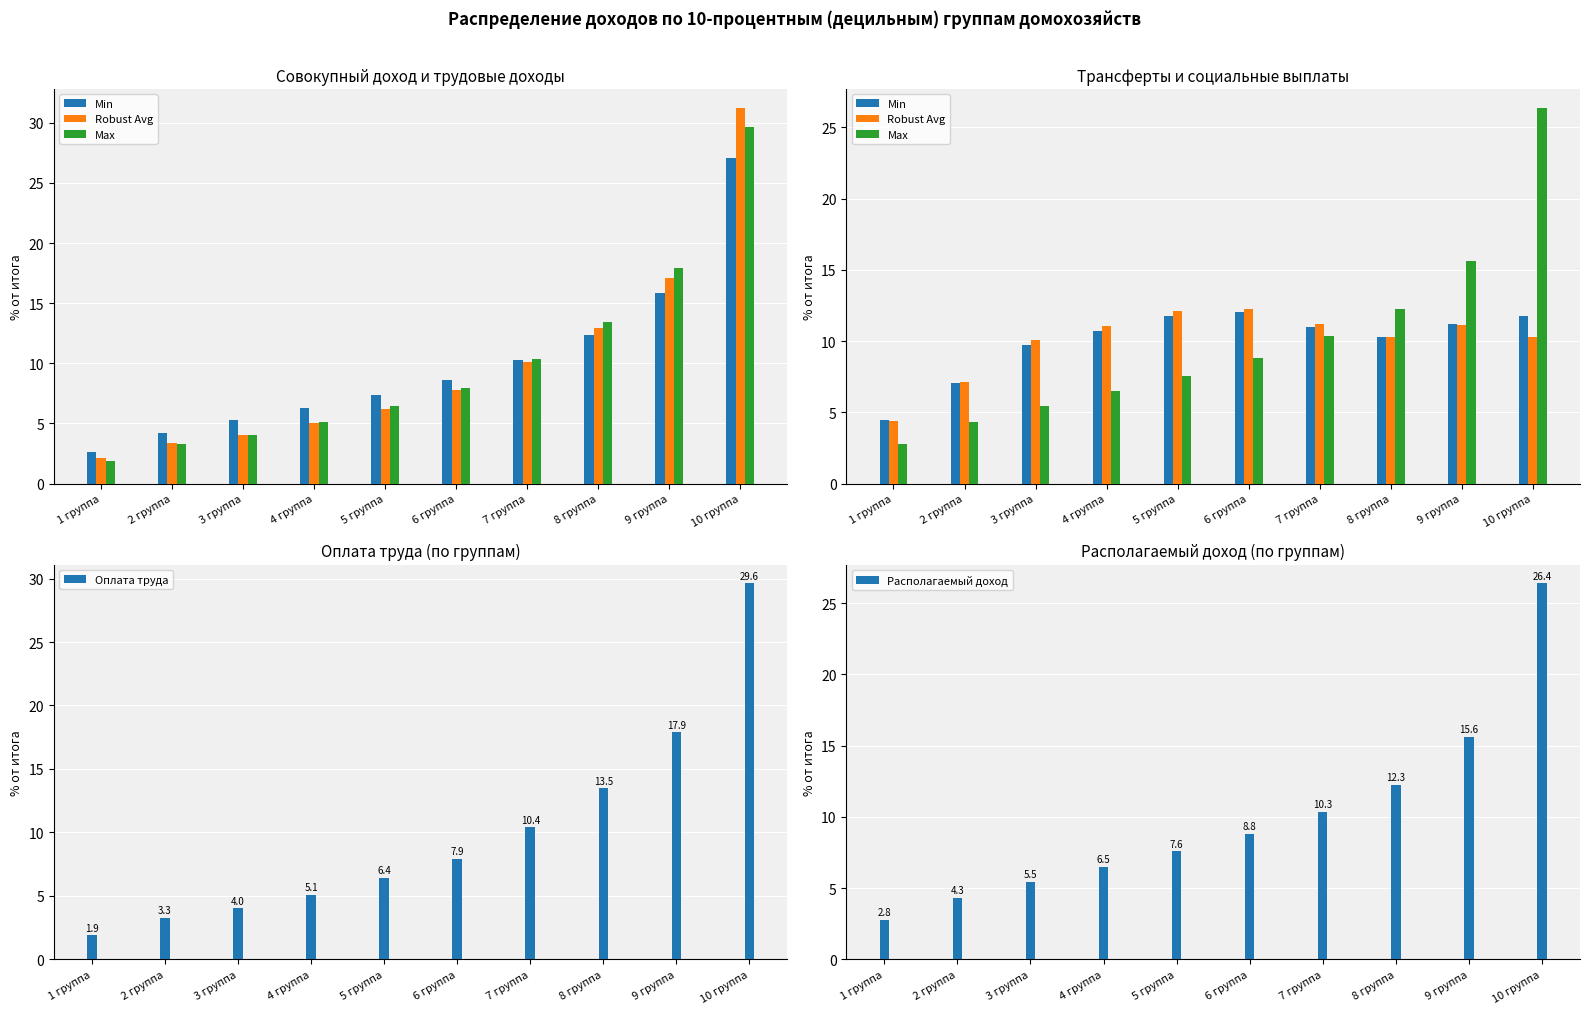

Which category has the highest value in the Оплата труда series?

10 группа